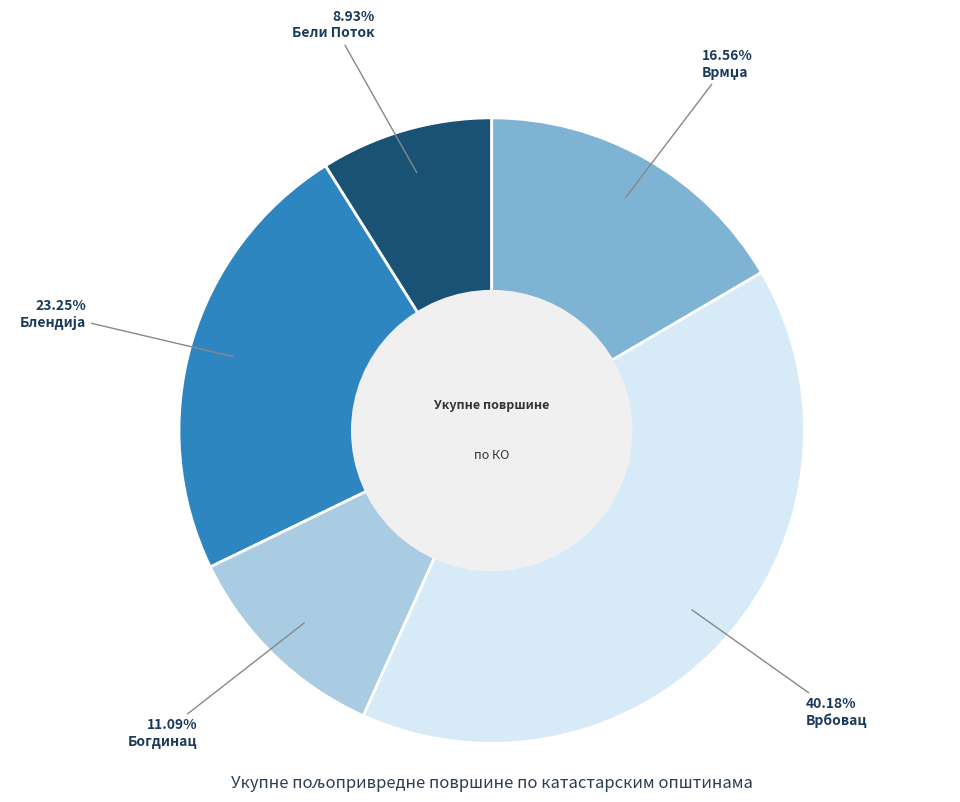

Is Богдинац the majority of the pie?

No